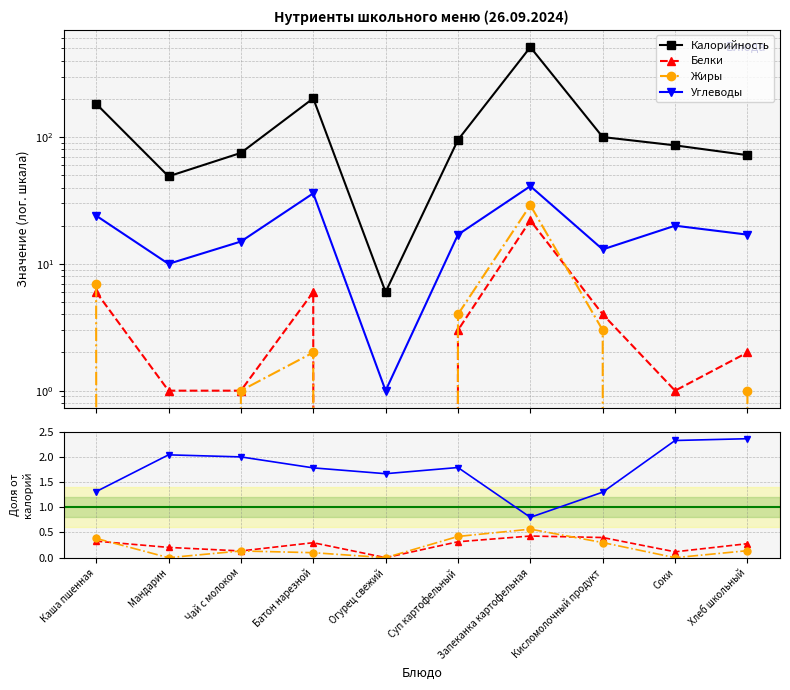

How many interior local valleys does the Углеводы series have?

2